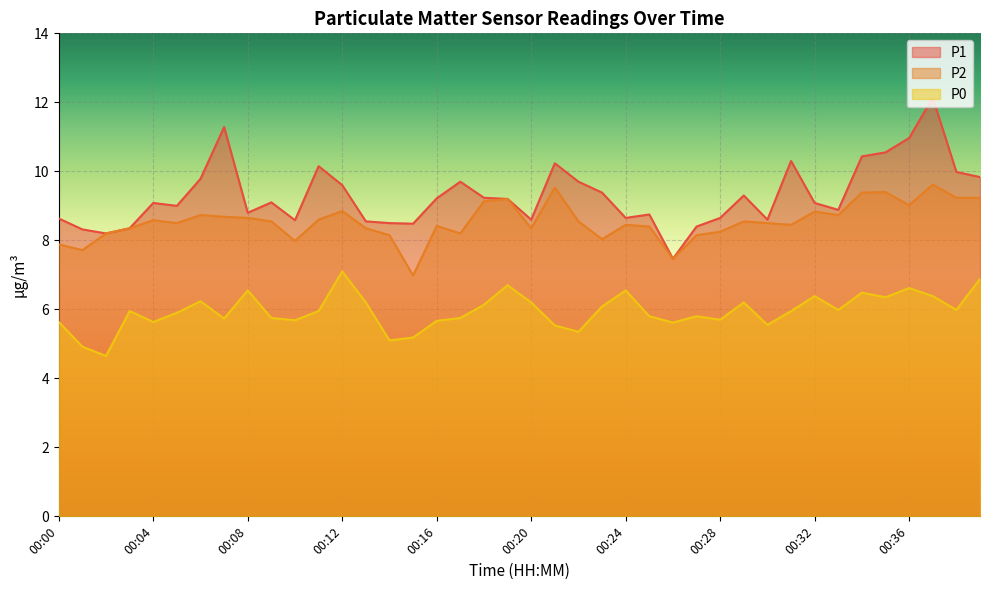

Which category has the lowest value in the P1 series?

00:26